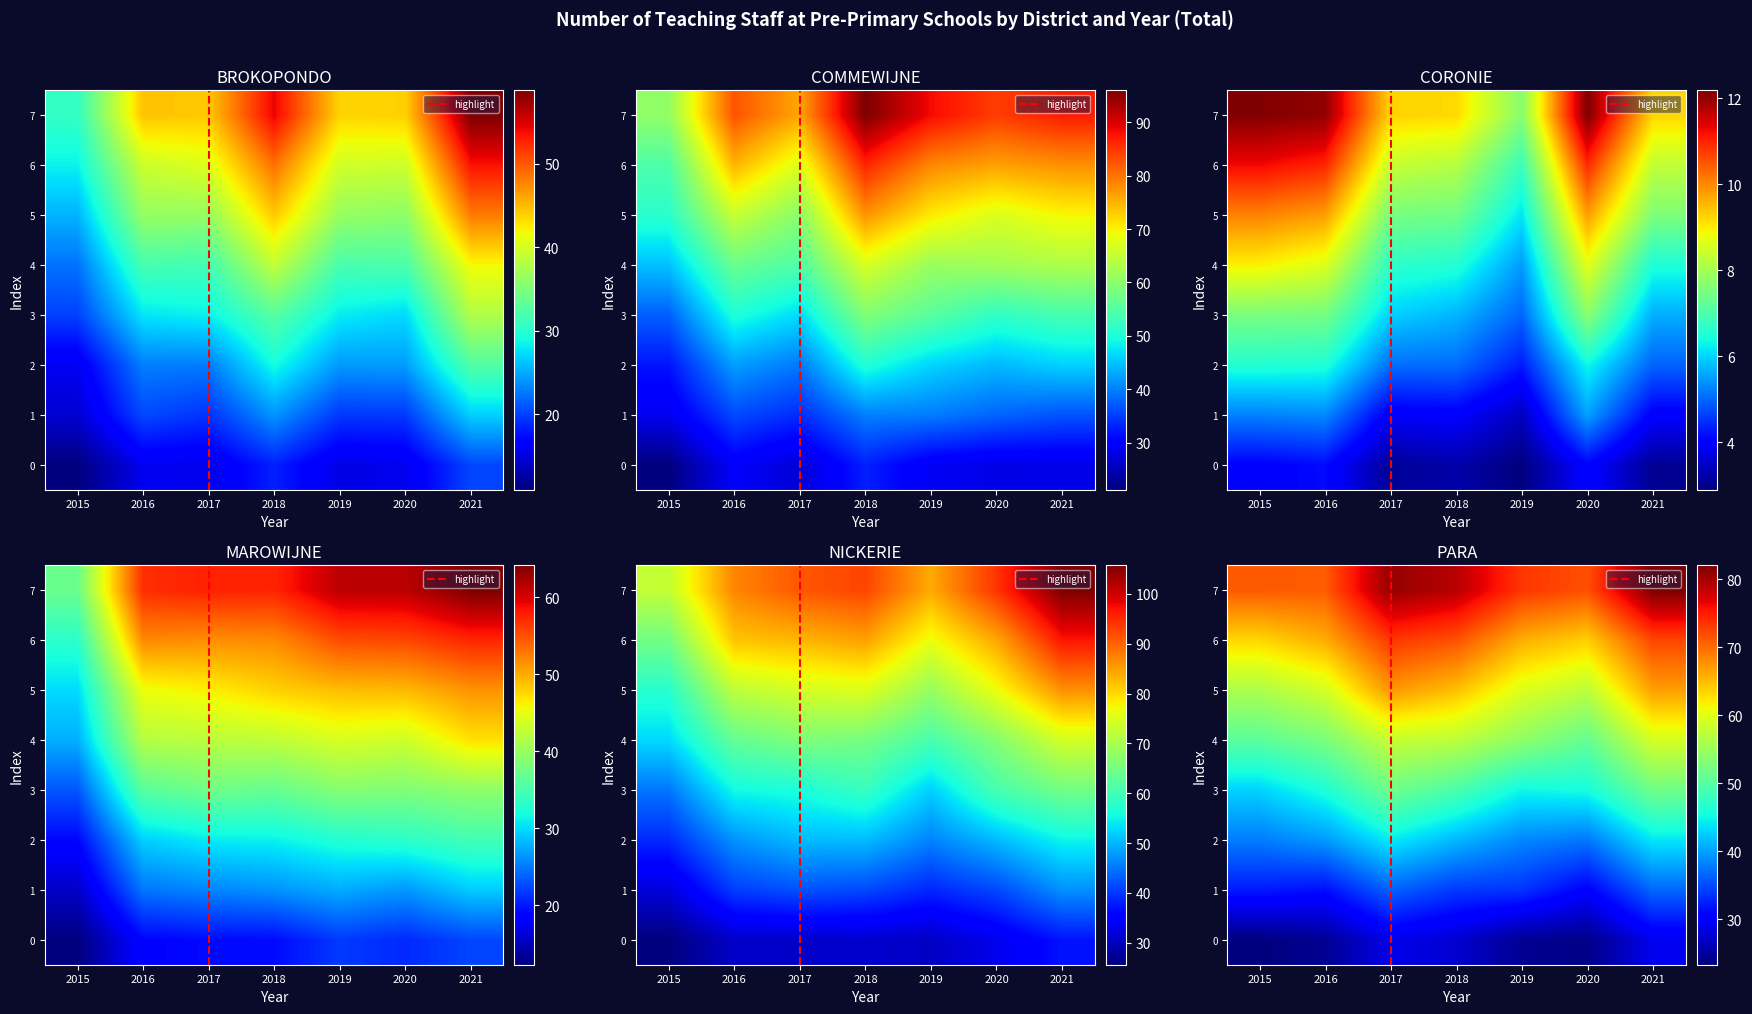

What value does the CORONIE series have at 2019?

7.7